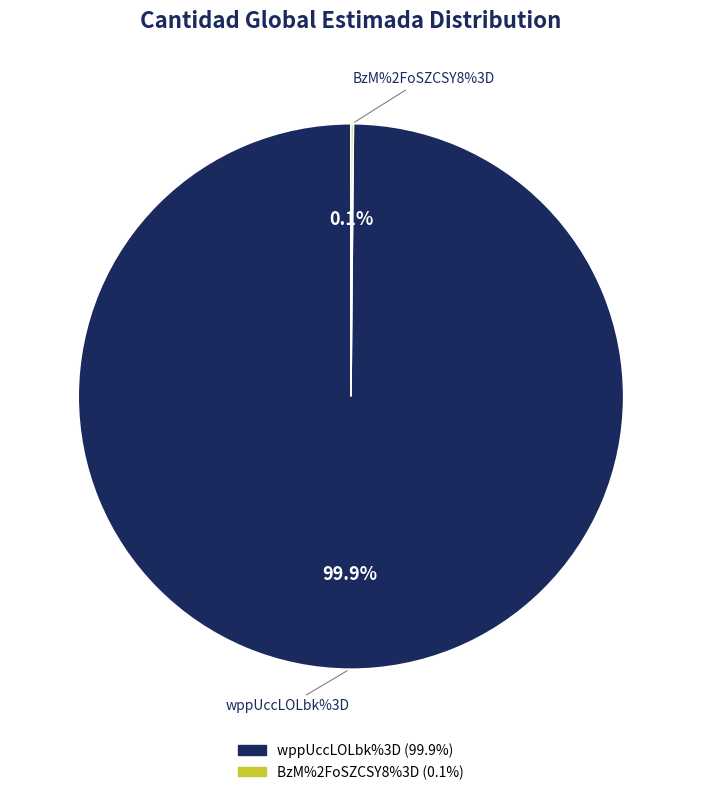

Is the sum of BzM%2FoSZCSY8%3D and wppUccLOLbk%3D greater than half?

Yes